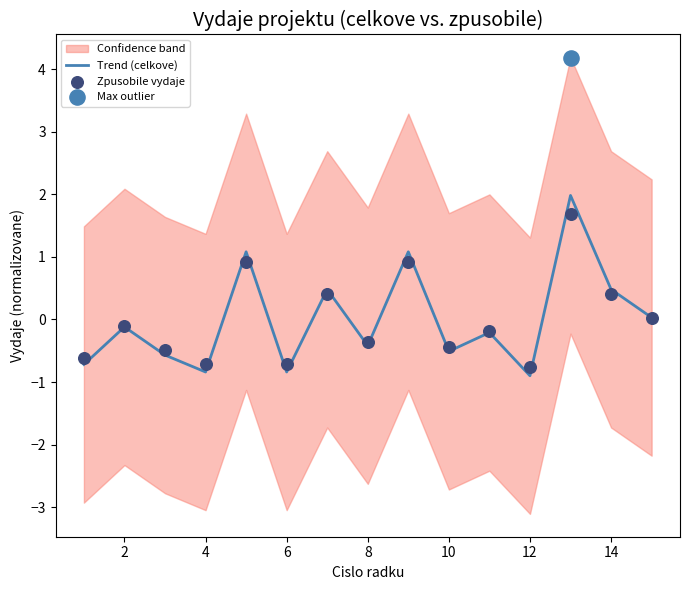

What is the minimum value for Trend (celkove)?

-0.9